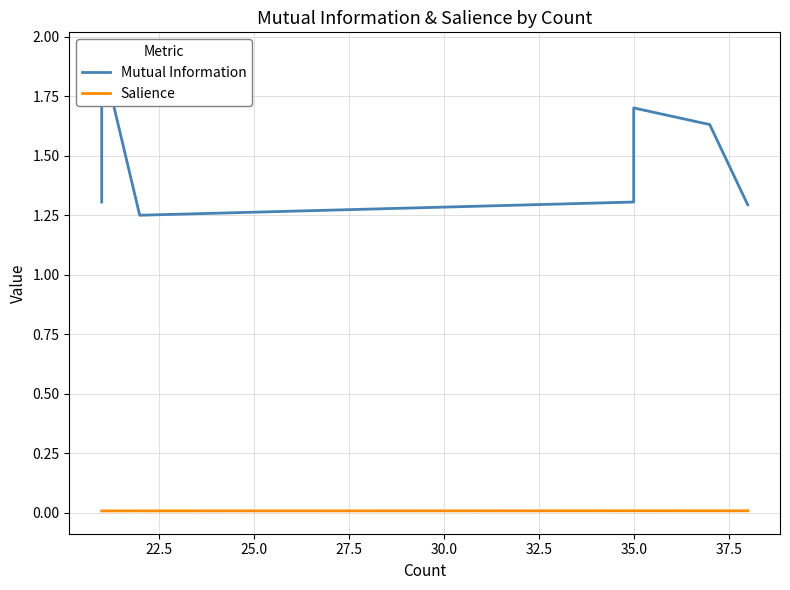

Is the value of Mutual Information at 10 greater than the value of Salience at 30?

Yes